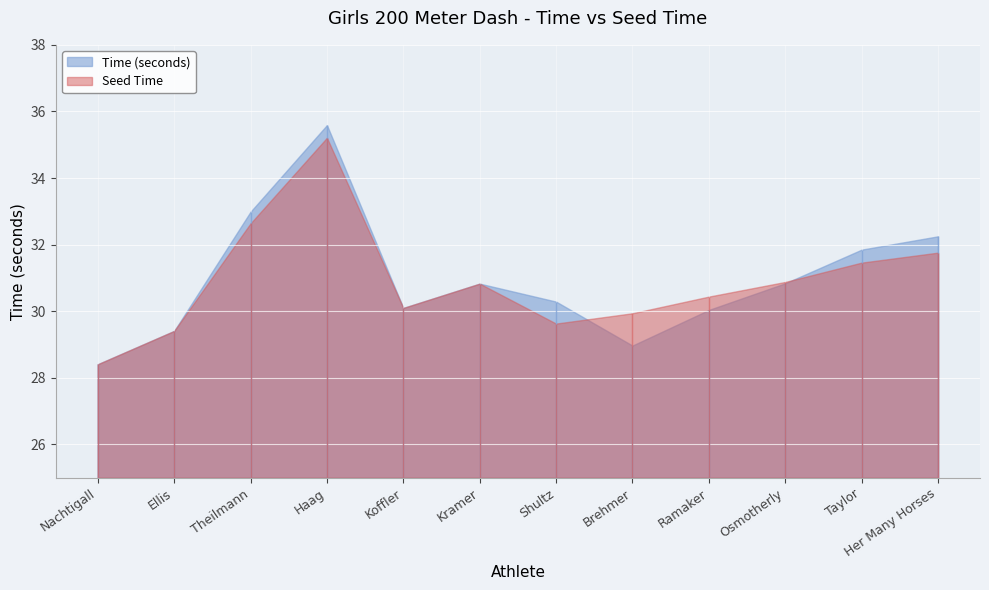

Where is the first local maximum for Time (seconds)?

Haag